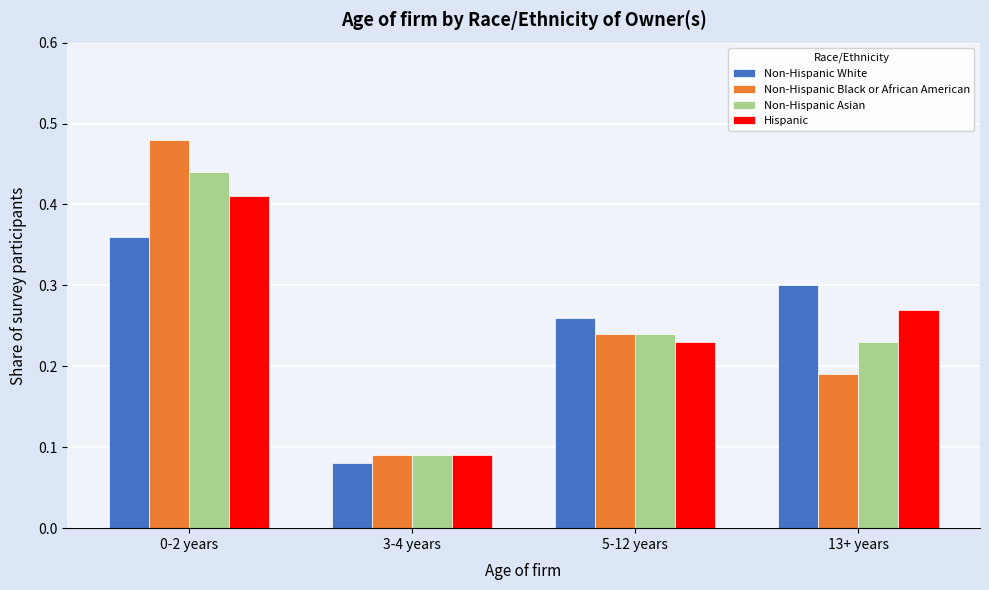

At which category does the chart reach its peak across all series?

0-2 years